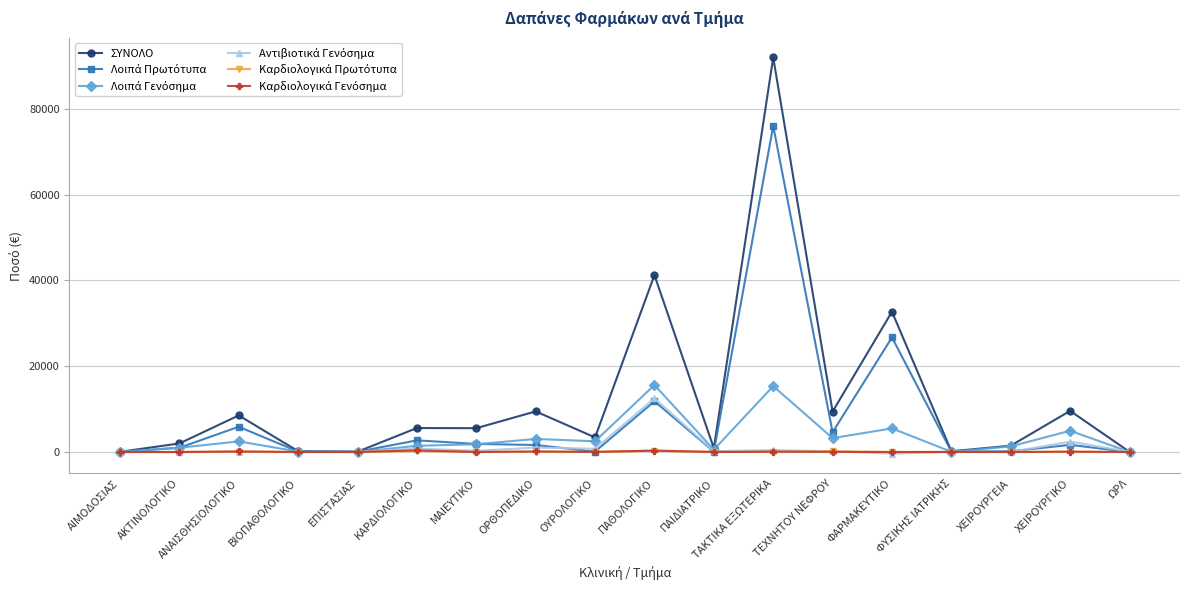

What is the label of the 12th point from the left?

ΤΑΚΤΙΚΑ ΕΞΩΤΕΡΙΚΑ